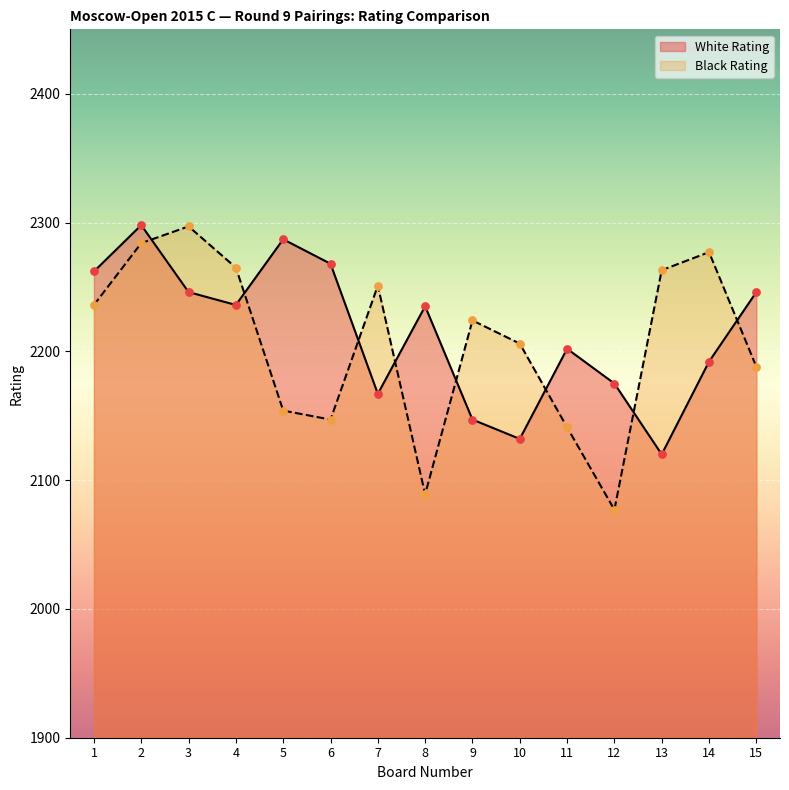

What are all the series names shown in the legend?

White Rating, Black Rating